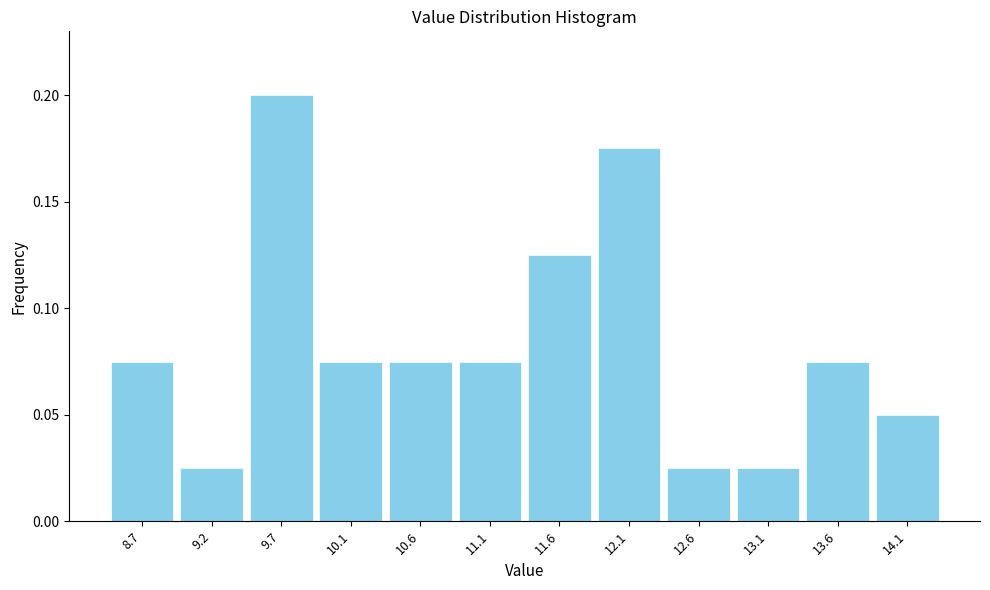

At which category does the chart reach its peak across all series?

9.7